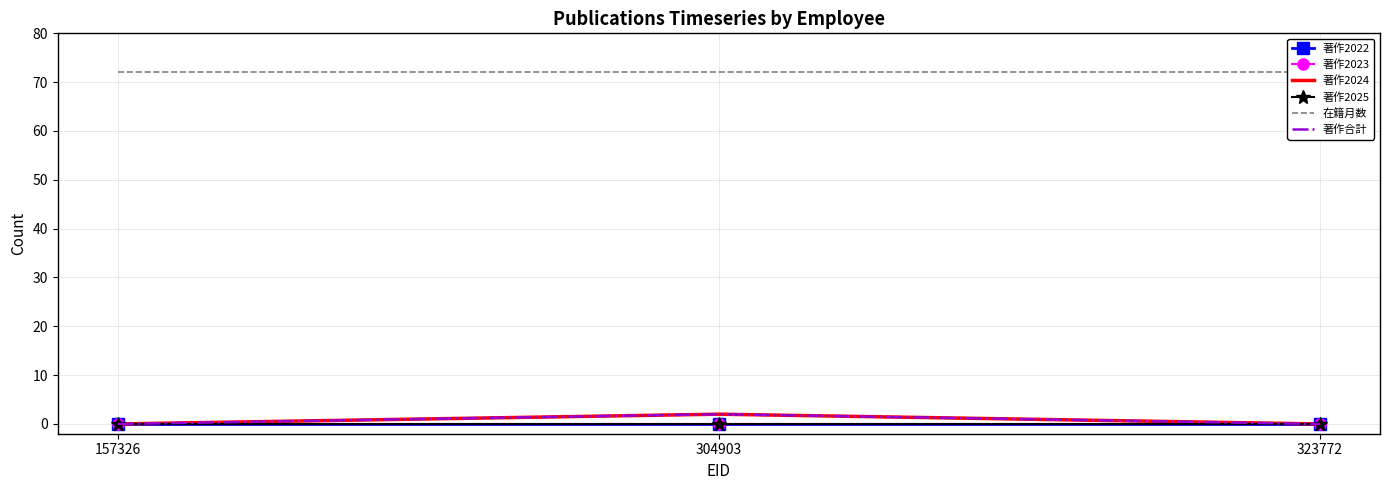

Rank the series at 304903 from highest to lowest value.

在籍月数, 著作2024, 著作合計, 著作2022, 著作2023, 著作2025